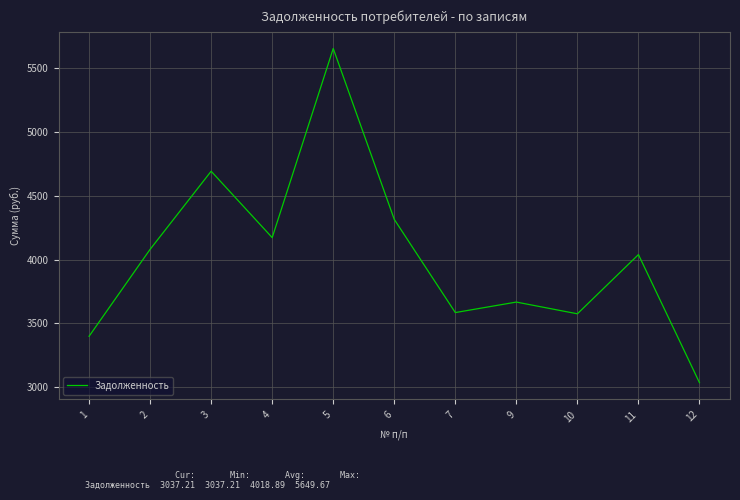

What is the greatest value displayed?

5649.7